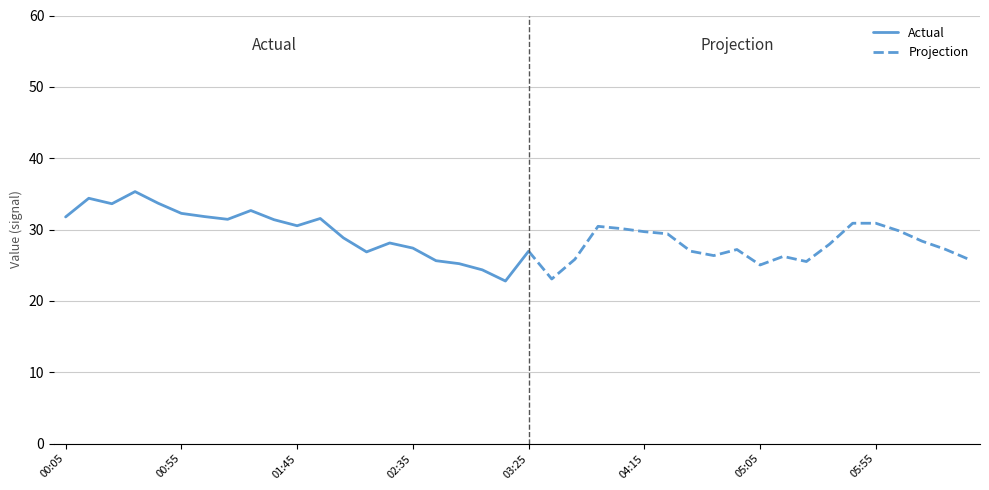

What is the label of the 9th point from the left?

2023/10/27 01:25